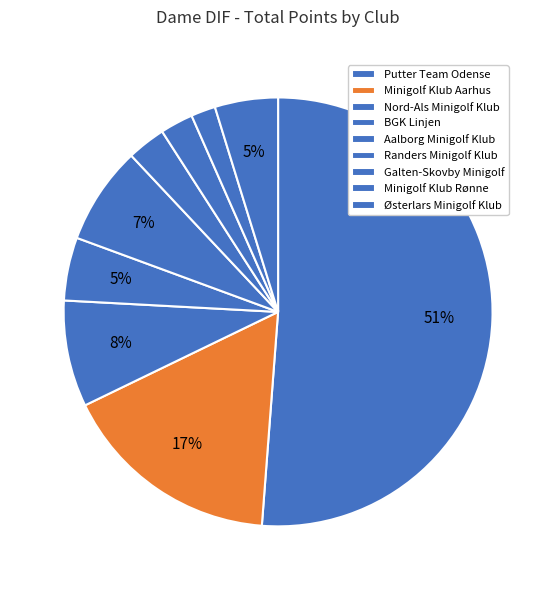

The Putter Team Odense slice represents 51% of the pie. True or false?

True